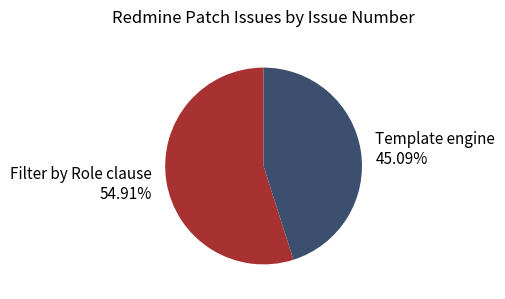

Does Filter by Role clause account for over 50% of the chart?

Yes